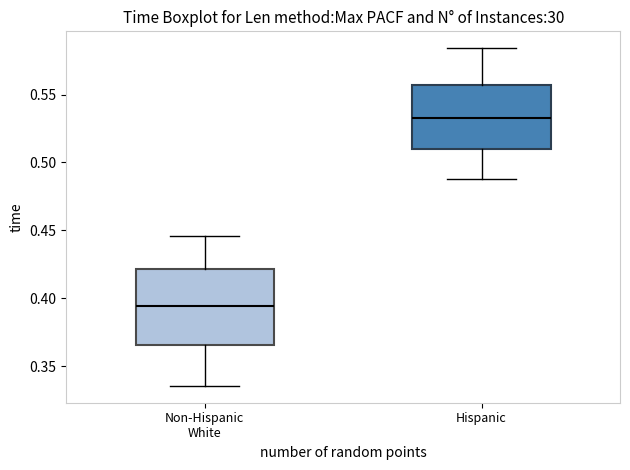

Which box has the highest median line?

Hispanic